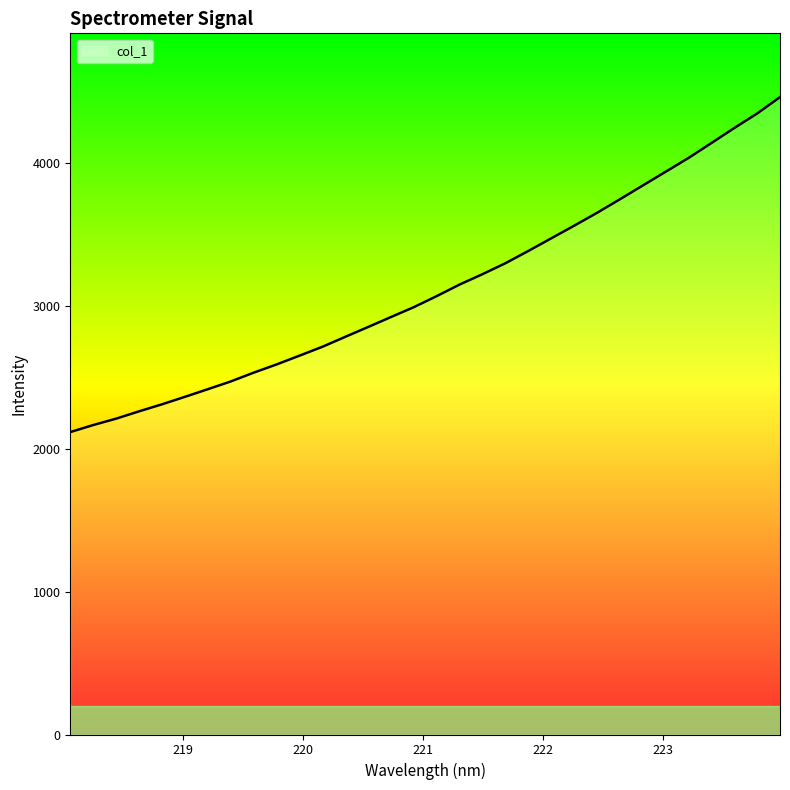

What is the maximum value shown in the chart?

4459.1